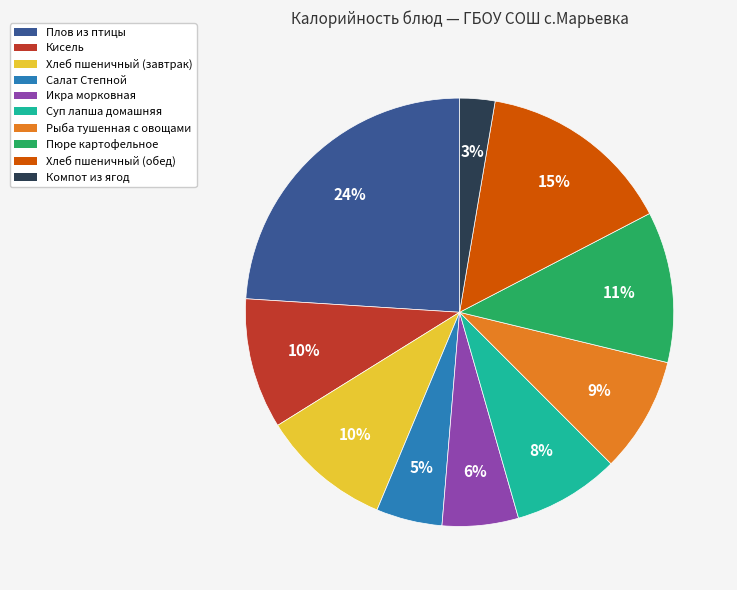

Approximately how many times larger is the value at Рыба тушенная с овощами compared to Пюре картофельное?

0.8